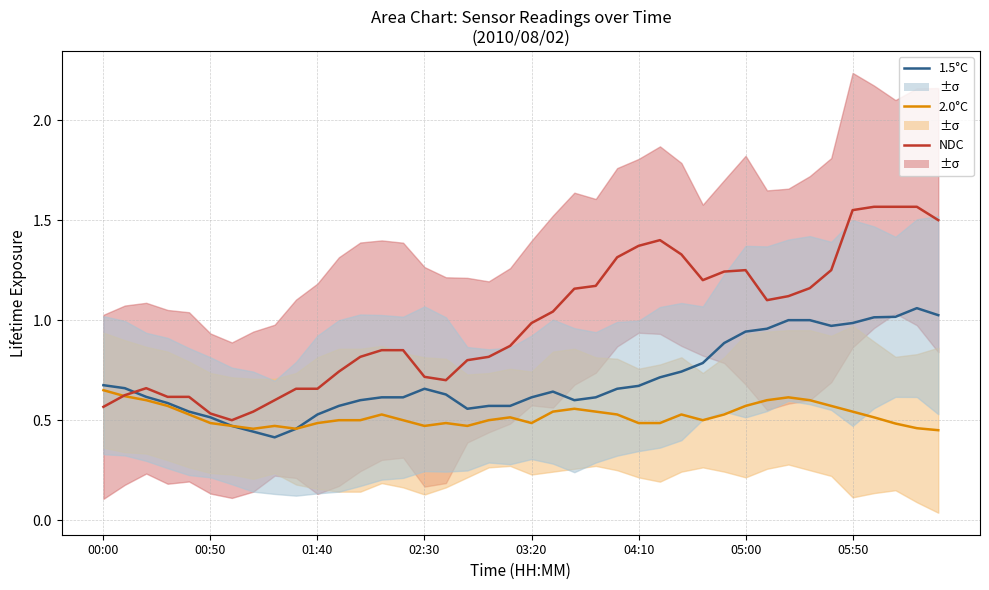

The 1.5°C series shows 0.8 at 05:00. True or false?

False